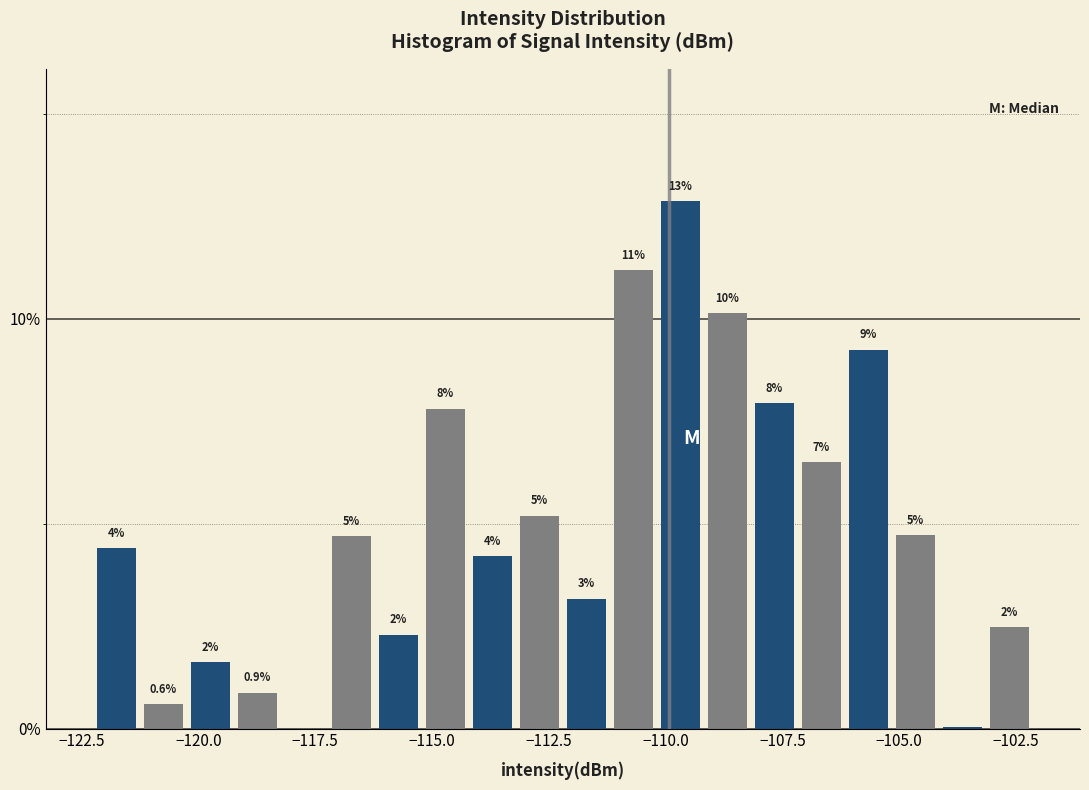

Around what value on the x-axis is the tallest bar? Give the approximate position of its centre, as read against the axis.

-109.5